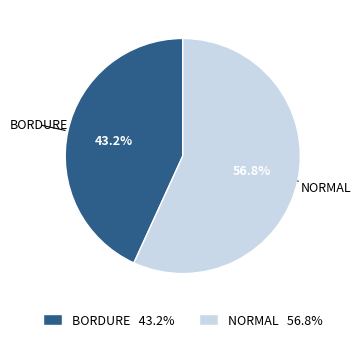

What percentage is NOT represented by BORDURE 43.2%?

56.8%